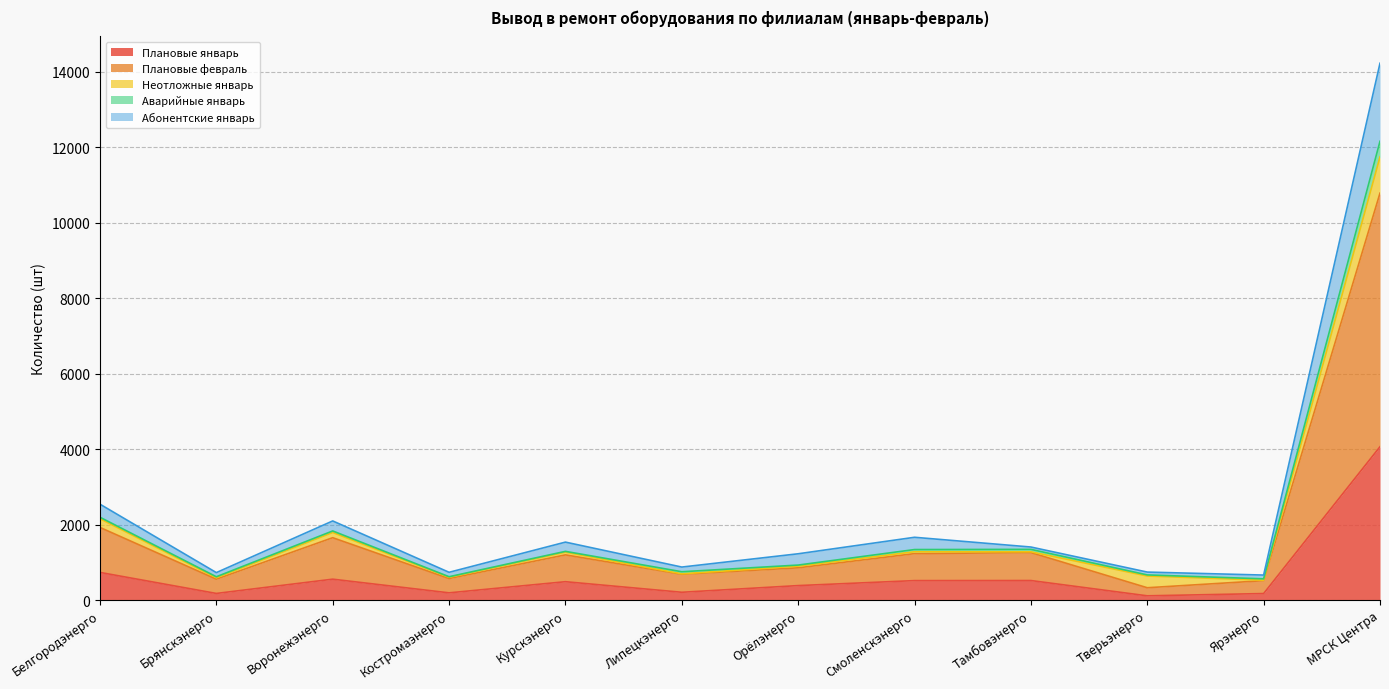

Which category has the highest value in the Плановые январь series?

МРСК Центра